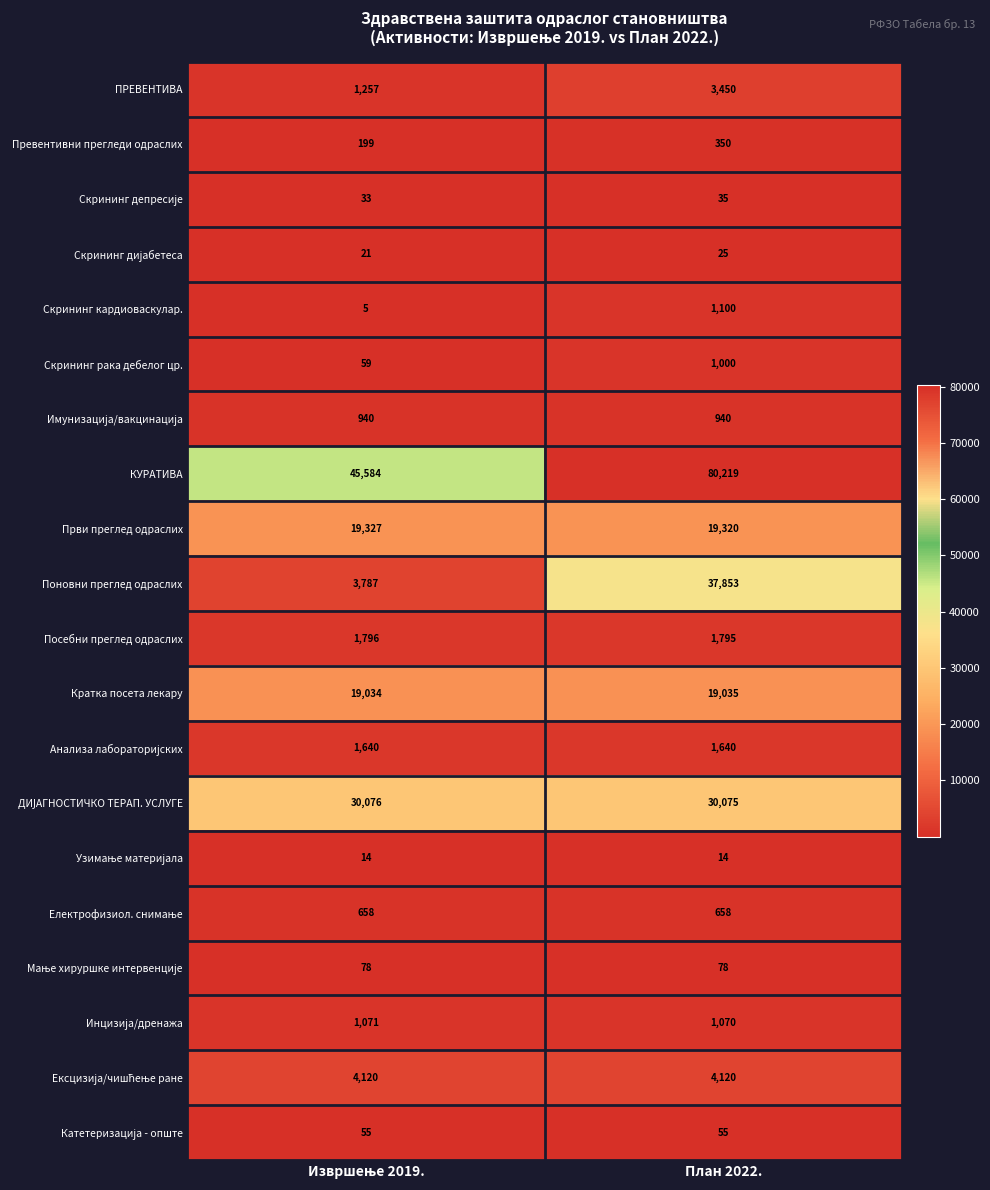

The value of Поновни преглед одраслих at План 2022. is 37853. True or false?

True